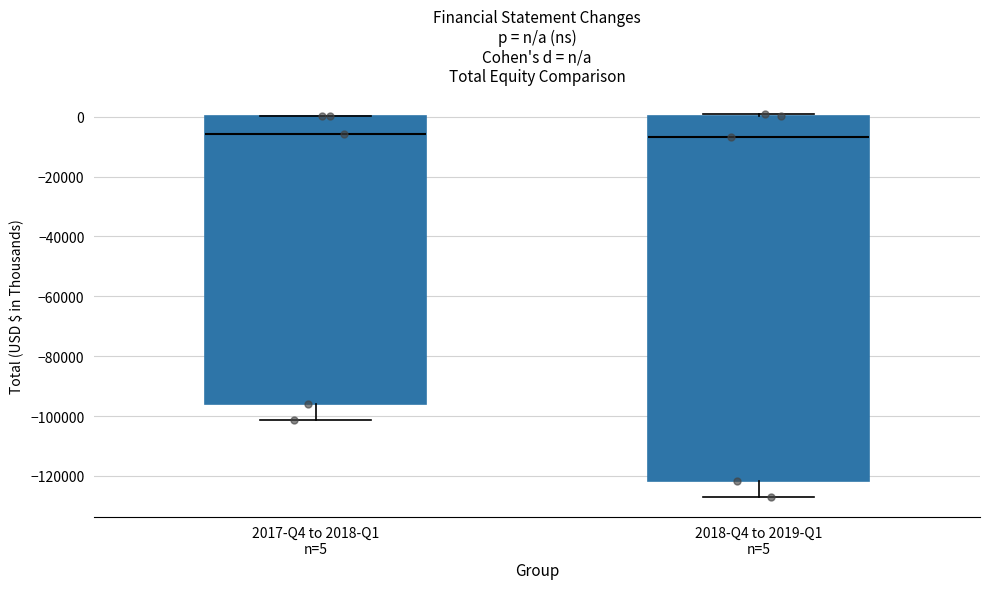

Which box is the tallest, from its lower edge to its upper edge?

2018-Q4 to 2019-Q1 n=5